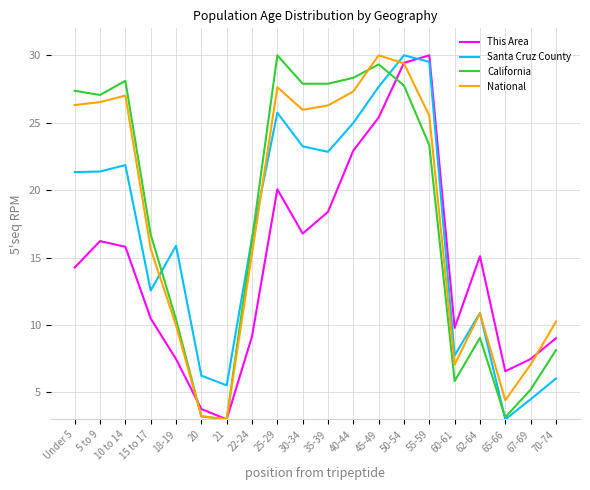

What is the maximum value for National?

30.0